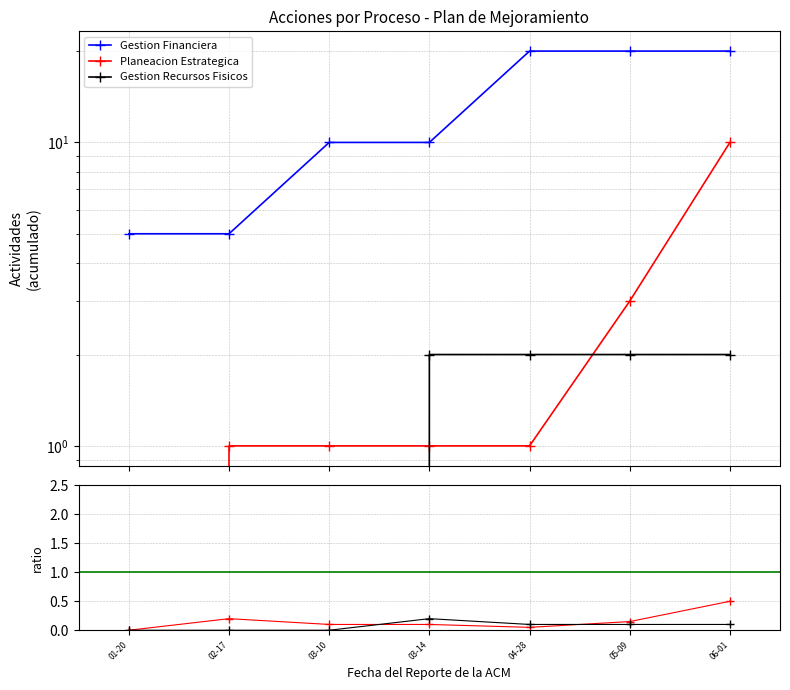

Between 03-10 and 03-14, which series saw the biggest shift?

Gestion Recursos Fisicos